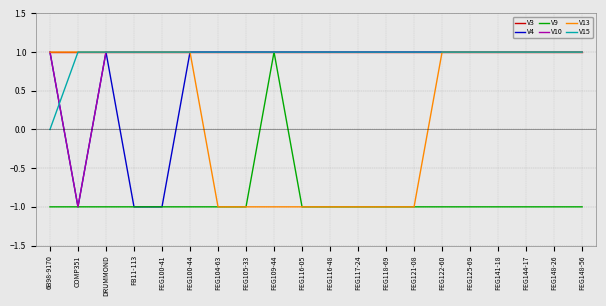

What is the difference between the V13 values at FEG105-33 and FEG100-41?

2